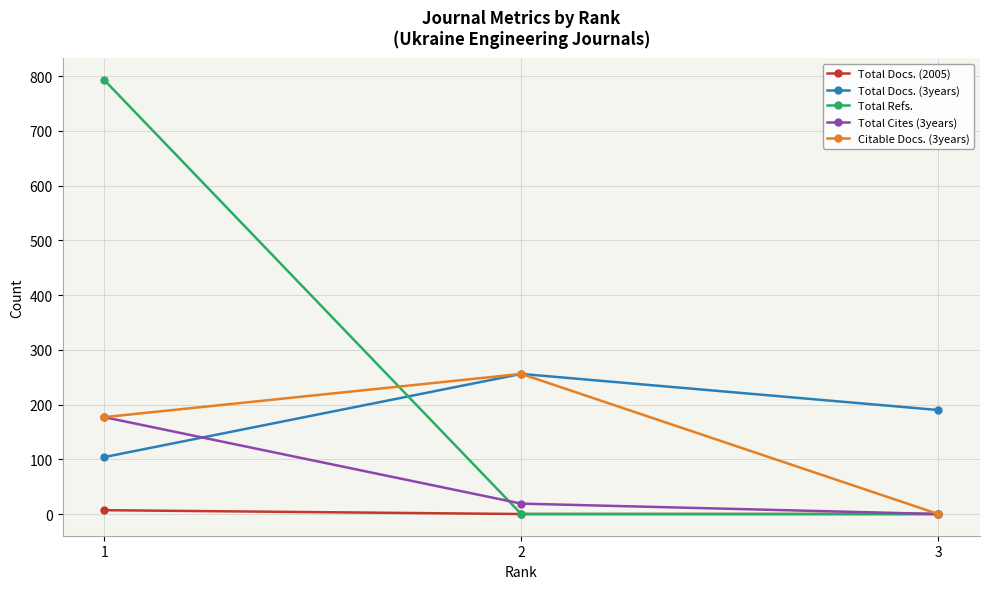

The Total Cites (3years) series shows 275 at 1. True or false?

False